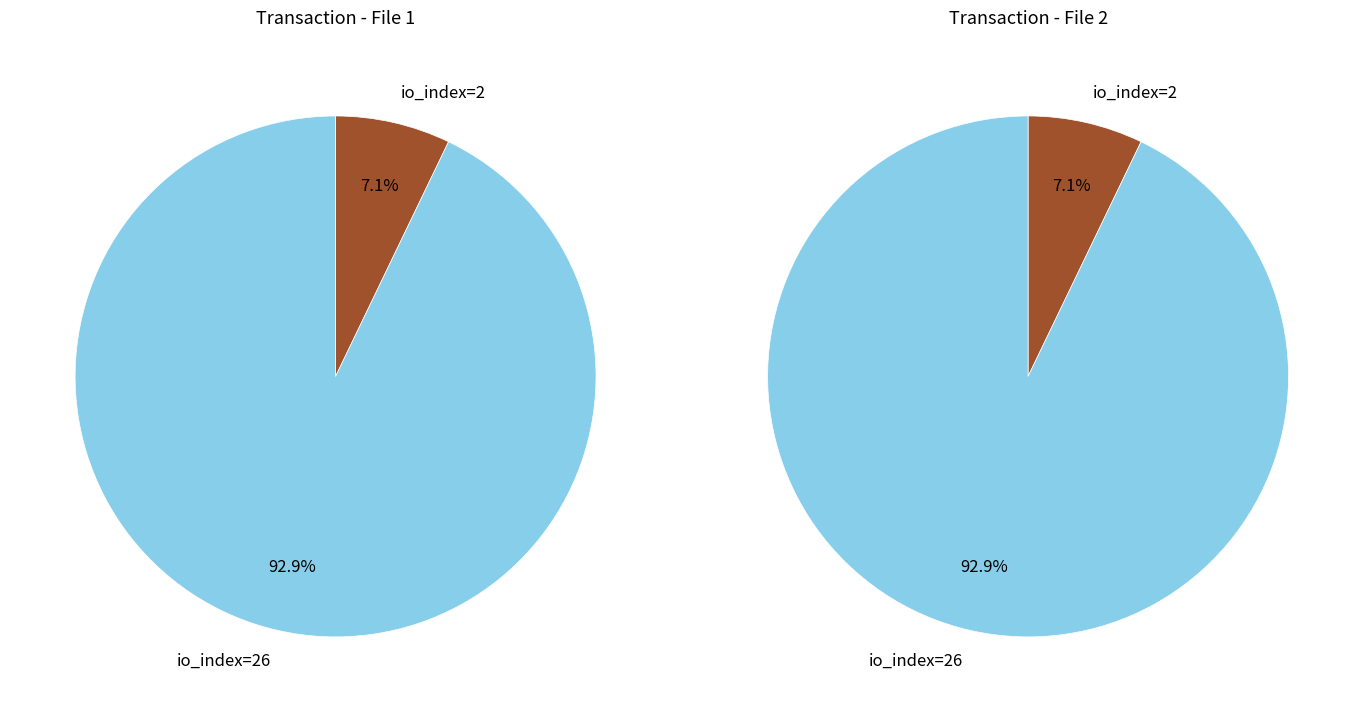

How many segments does this pie chart have?

2